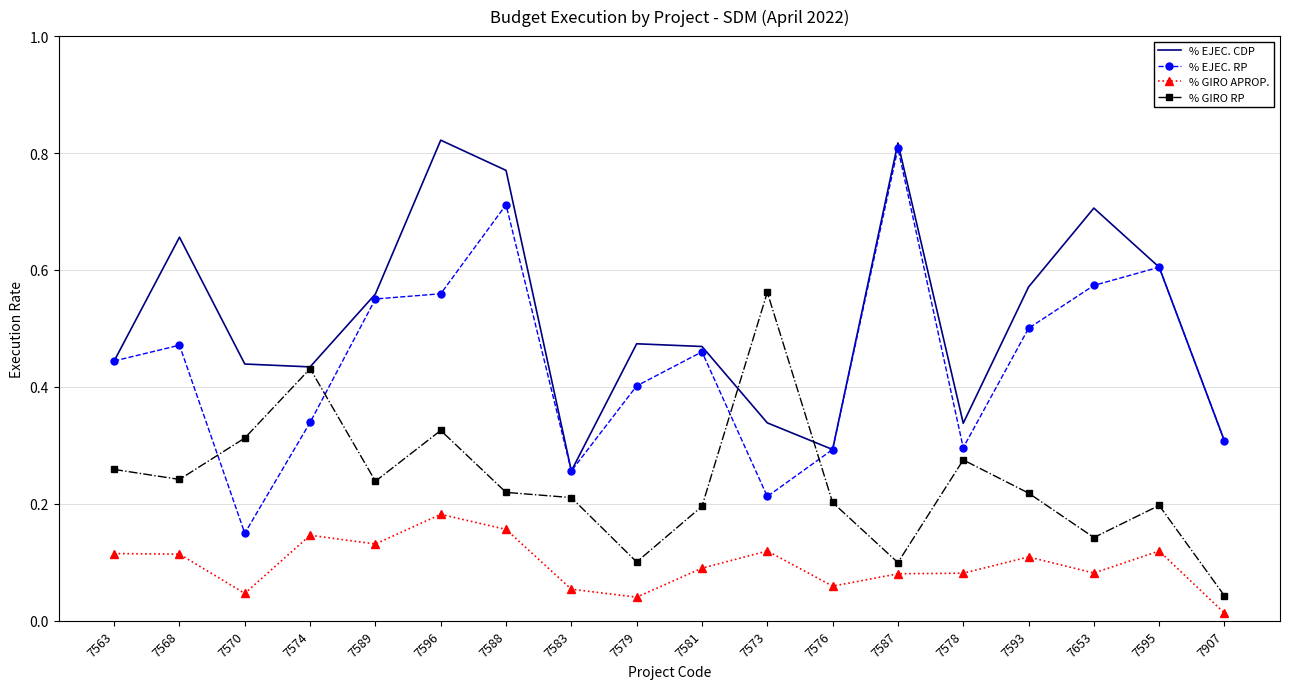

What are all the series names shown in the legend?

% EJEC. CDP, % EJEC. RP, % GIRO APROP., % GIRO RP